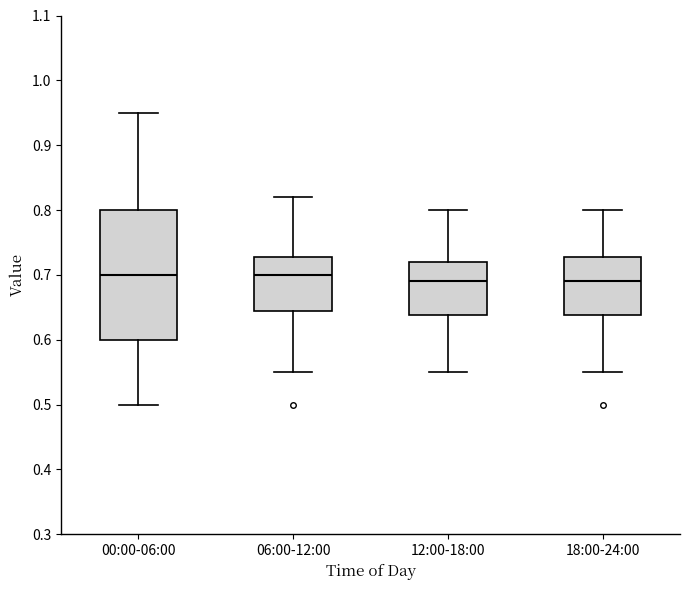

Reading left to right, read every box against the y-axis: the position of its median line, the range the box covers, and the ends of its whiskers. The values are not printed on the chart, so give them approximately, as read against the axis.

00:00-06:00: median 0.70, box 0.60 to 0.80, whiskers 0.50 to 0.95
06:00-12:00: median 0.70, box 0.65 to 0.73, whiskers 0.55 to 0.82
12:00-18:00: median 0.69, box 0.64 to 0.72, whiskers 0.55 to 0.80
18:00-24:00: median 0.69, box 0.64 to 0.73, whiskers 0.55 to 0.80